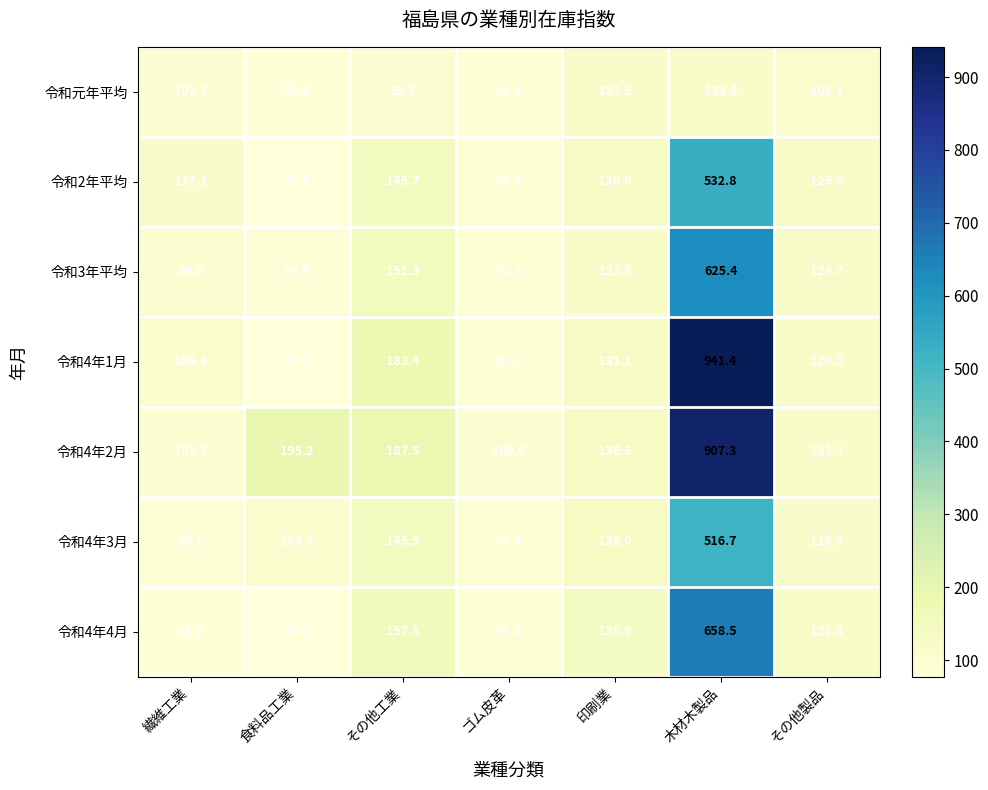

The value of 令和4年2月 at 食料品工業 is 195.2. True or false?

True